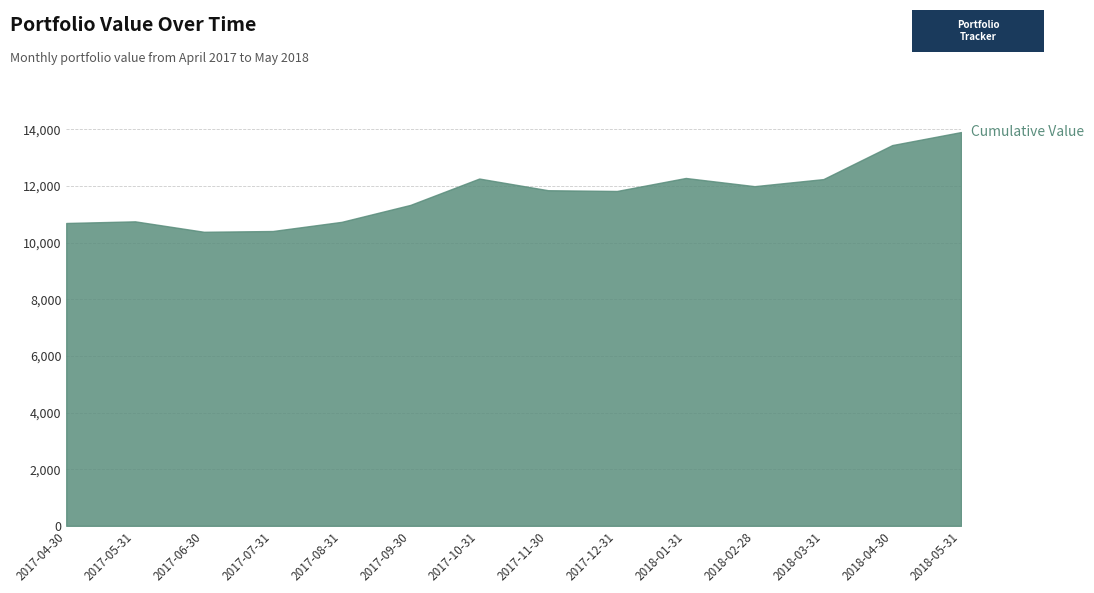

What is the ratio of the value at 2018-01-31 to the value at 2017-12-31?

1.0